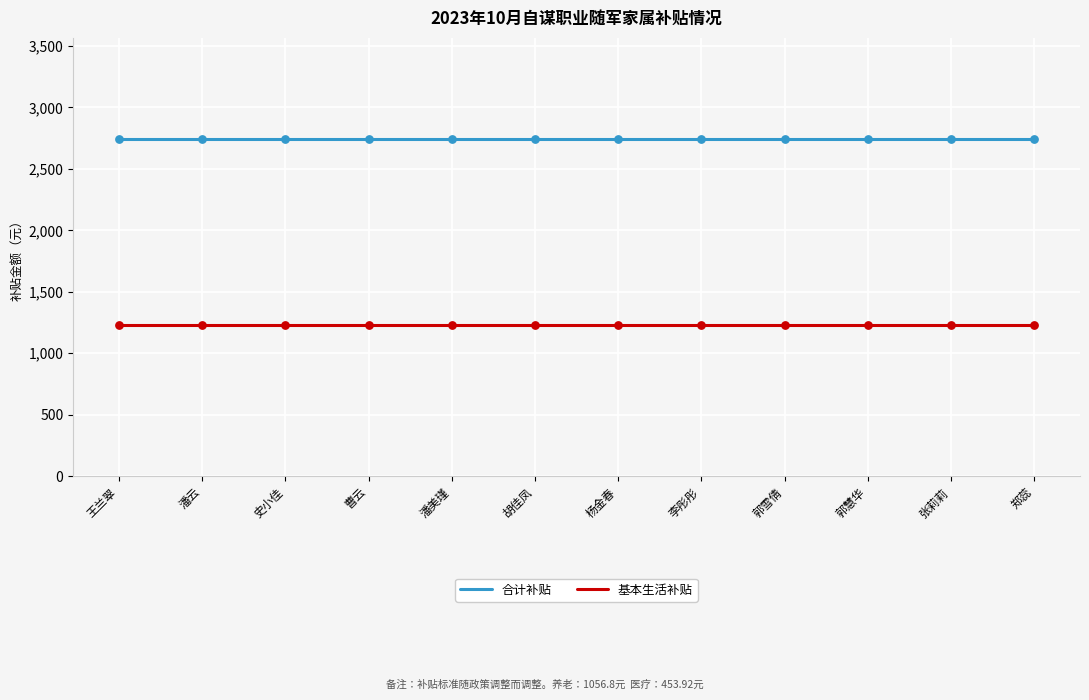

What is the total value across all series at 王兰翠?

3974.7